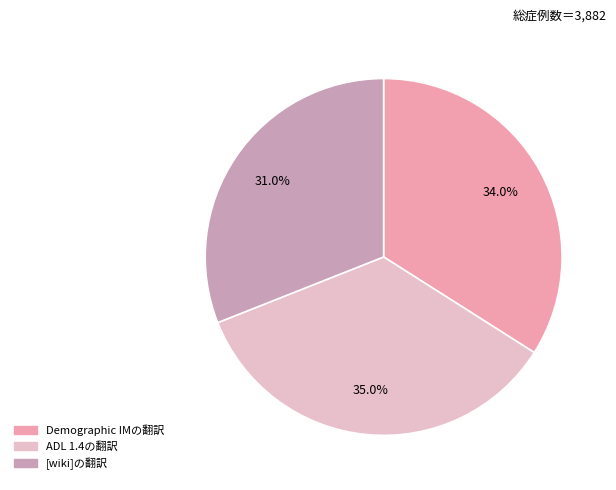

What is the largest slice in the pie chart?

ADL 1.4の翻訳